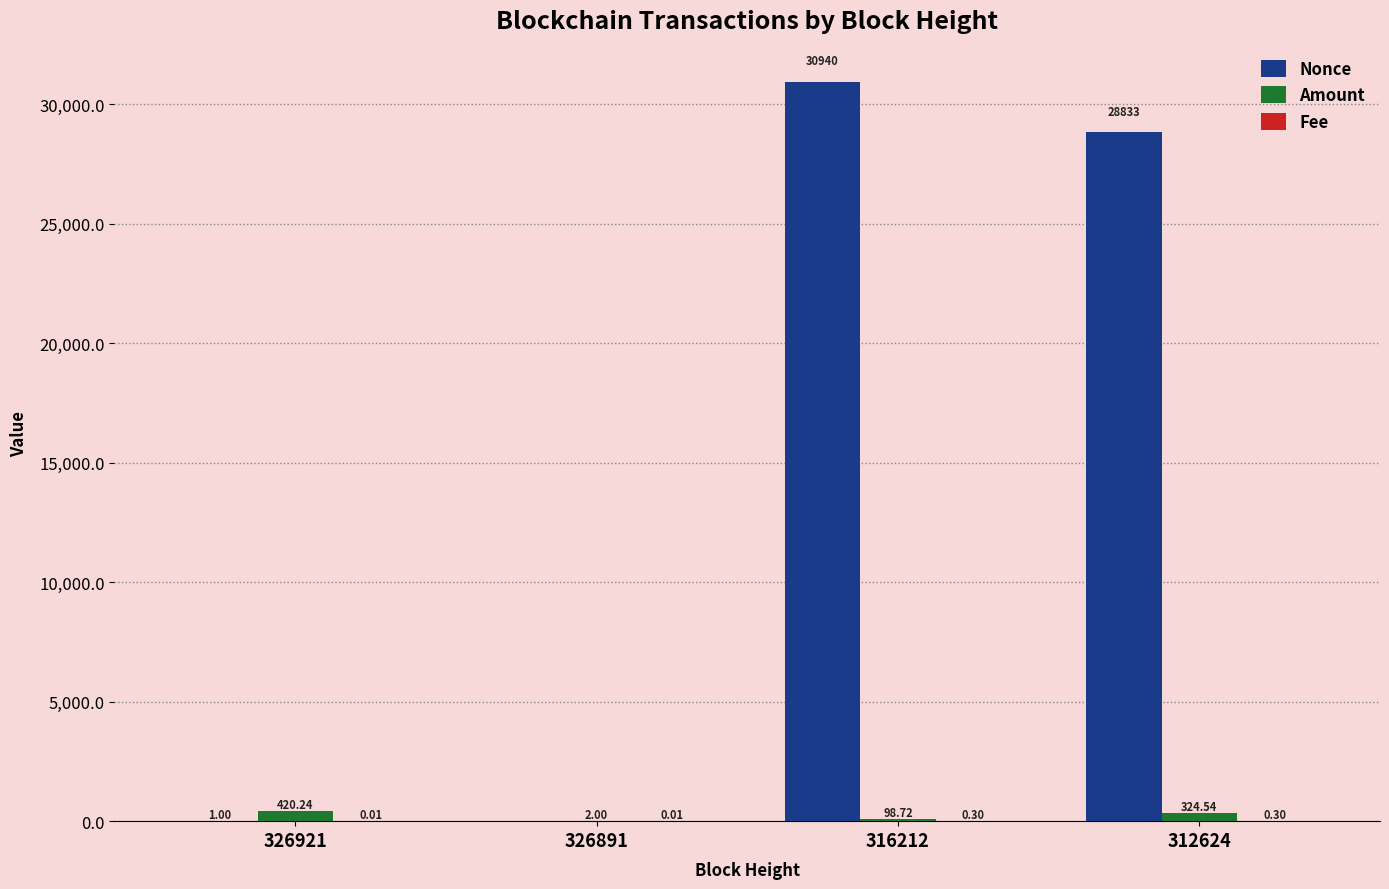

Which series changed the most between 326921 and 312624?

Nonce